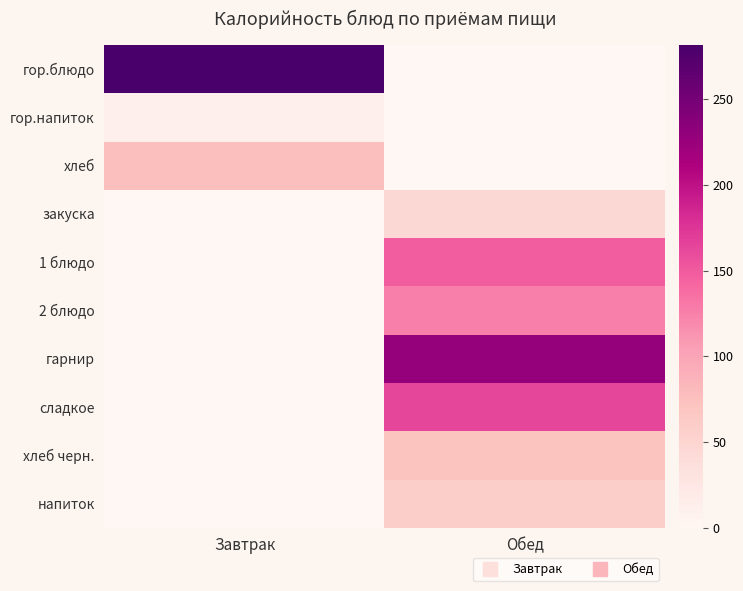

At how many categories does at least one series exceed 128?

2